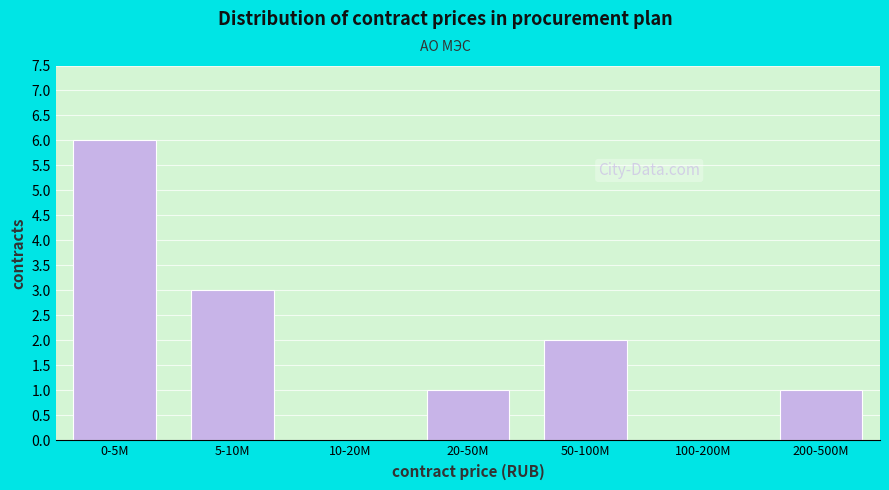

Reading right to left, list all the values displayed in this chart.

200-500M=1	100-200M=0	50-100M=2	20-50M=1	10-20M=0	5-10M=3	0-5M=6